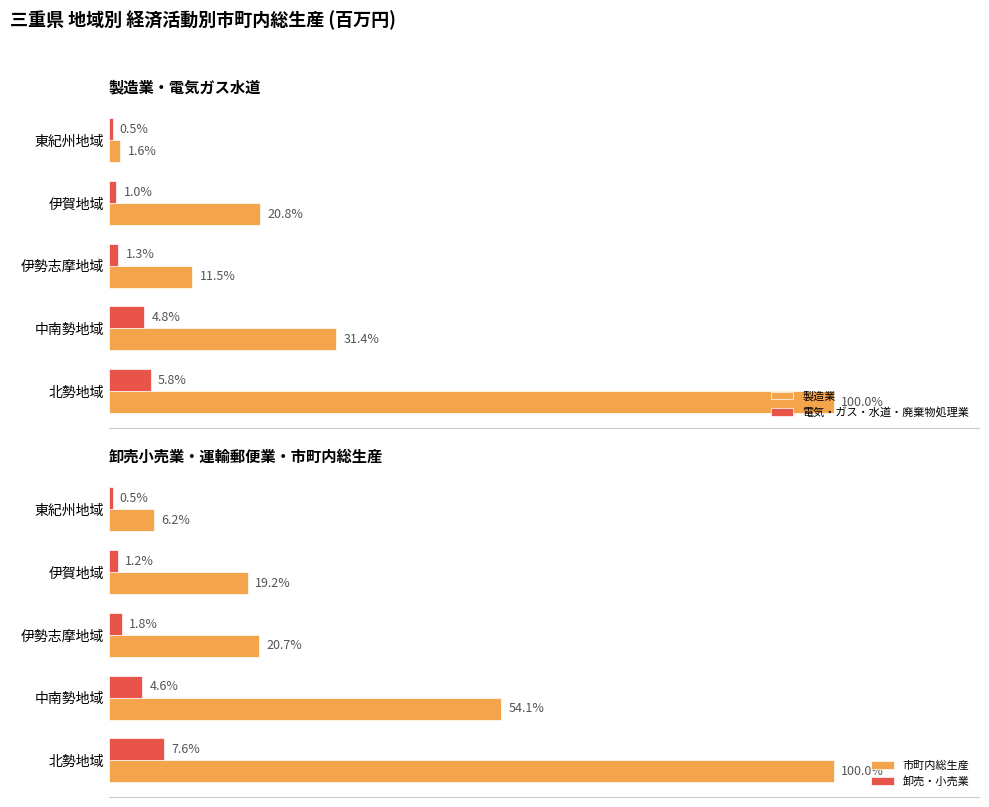

How many data points in 市町内総生産 are less than 773211?

2